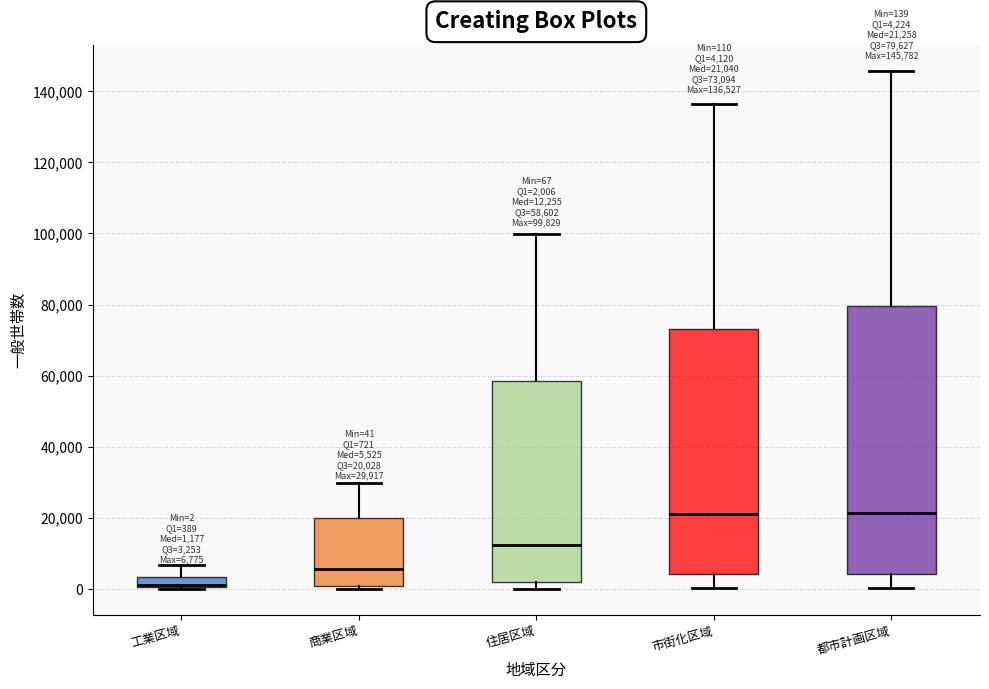

Which box has the lowest median line?

工業区域